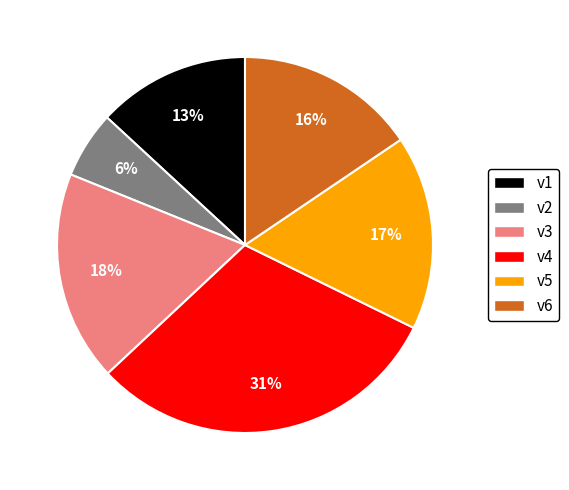

Is v1 the majority of the pie?

No